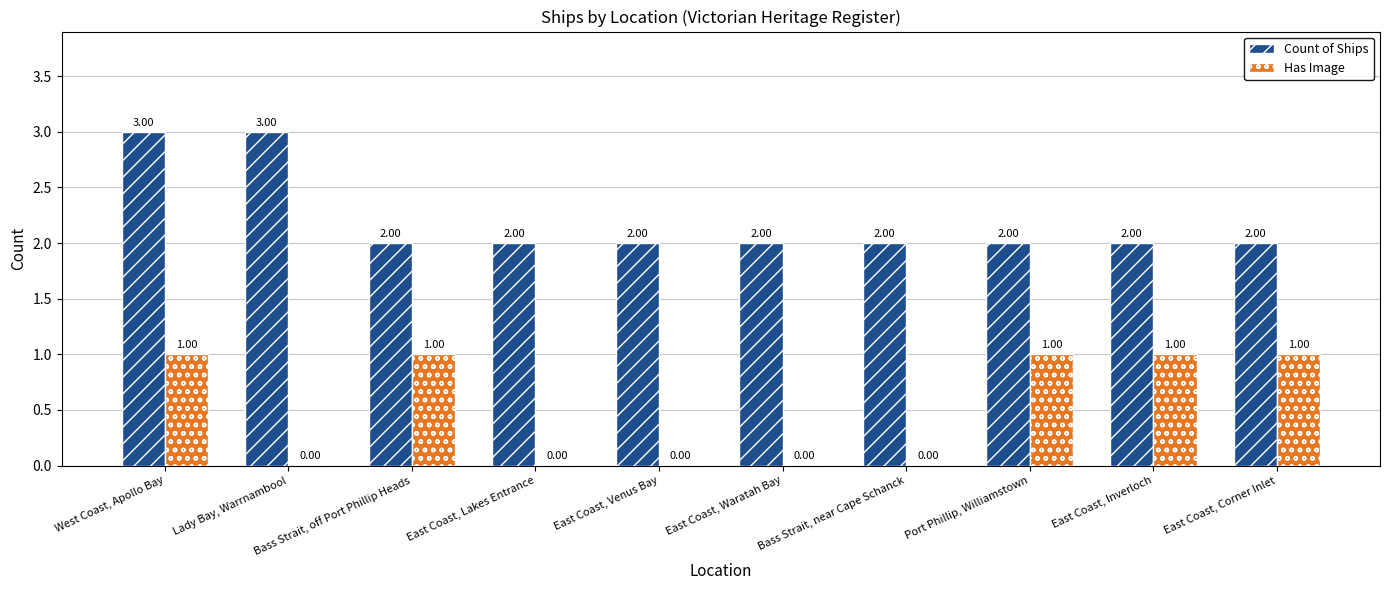

What is the approximate value of Has Image at Bass Strait, off Port Phillip Heads?

1